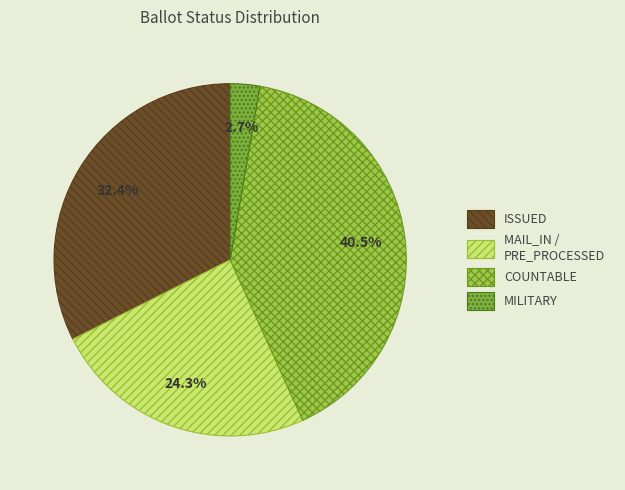

What percentage is the MILITARY slice, to the nearest percent?

3%